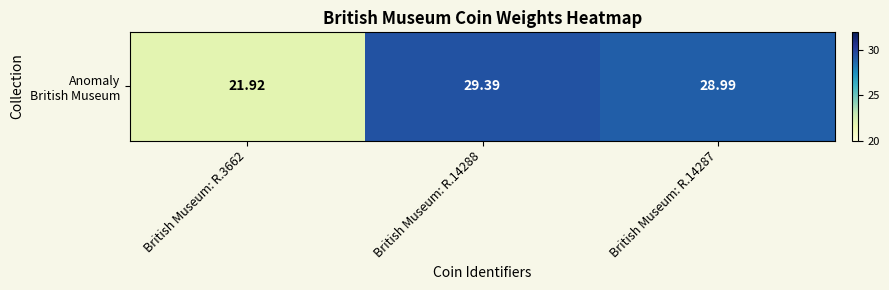

What is the change in value from British Museum: R.3662 to British Museum: R.14288?

+7.5